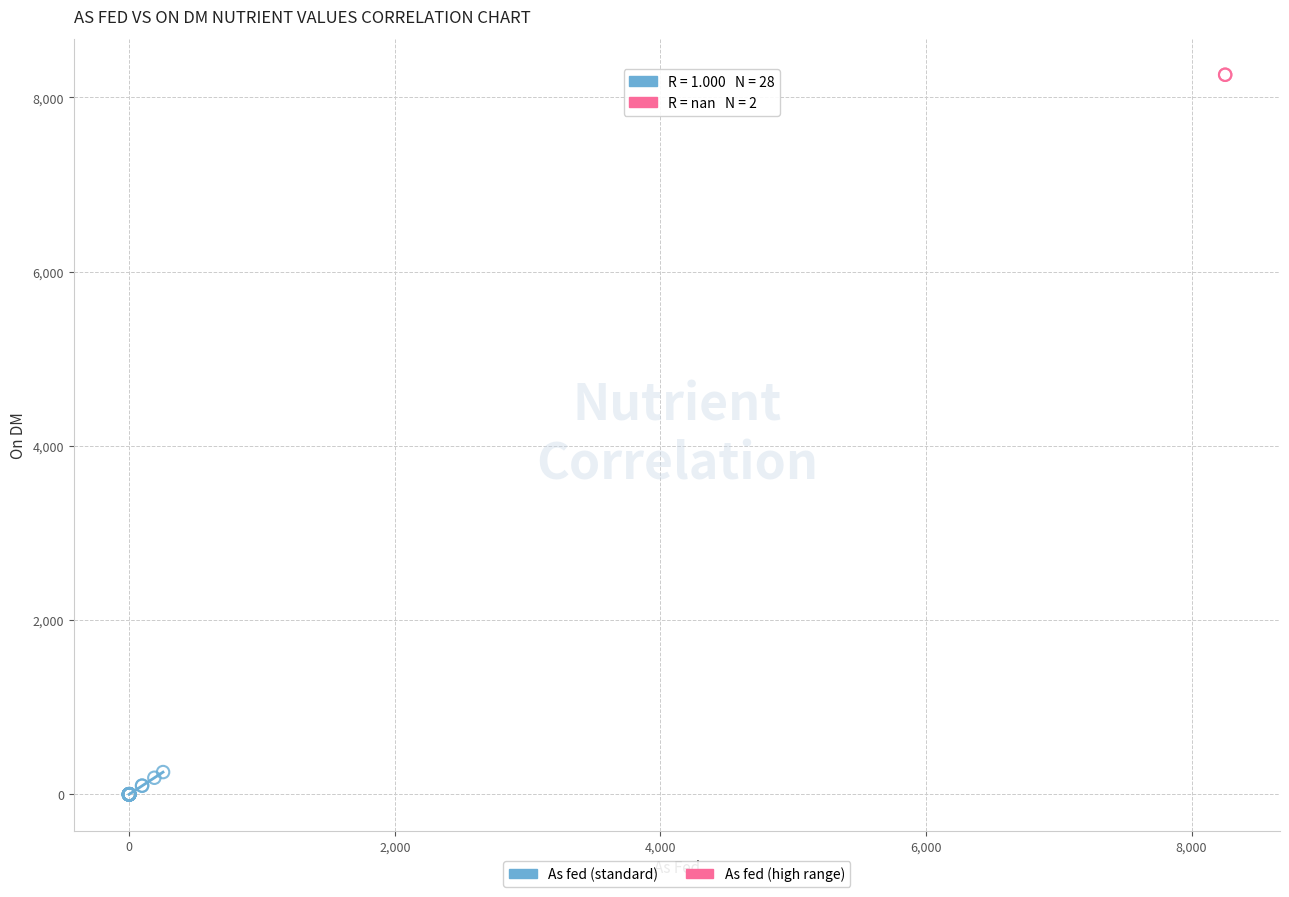

What are all the series names shown in the legend?

As fed (standard), As fed (high range)